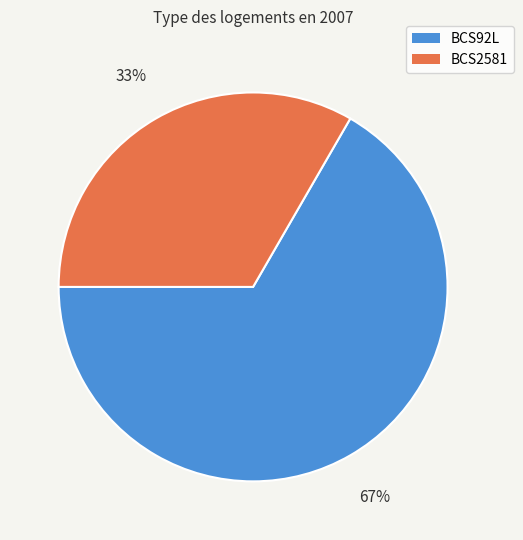

How many slices are in this pie chart?

2